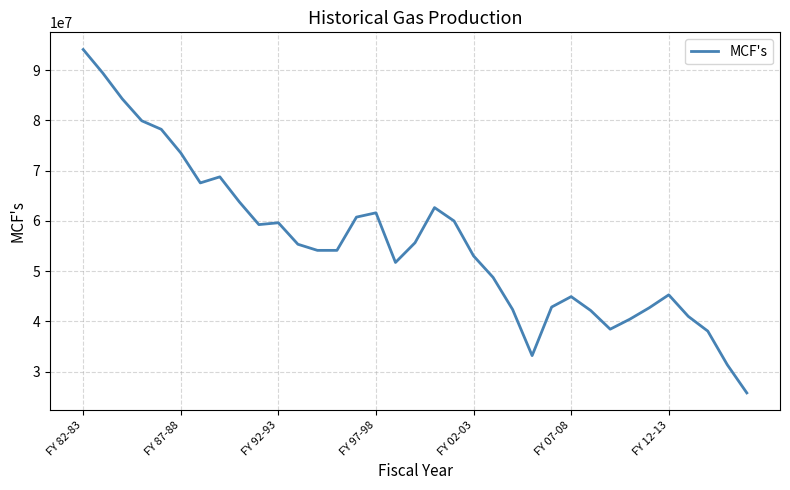

What is the average value?

55569063.3